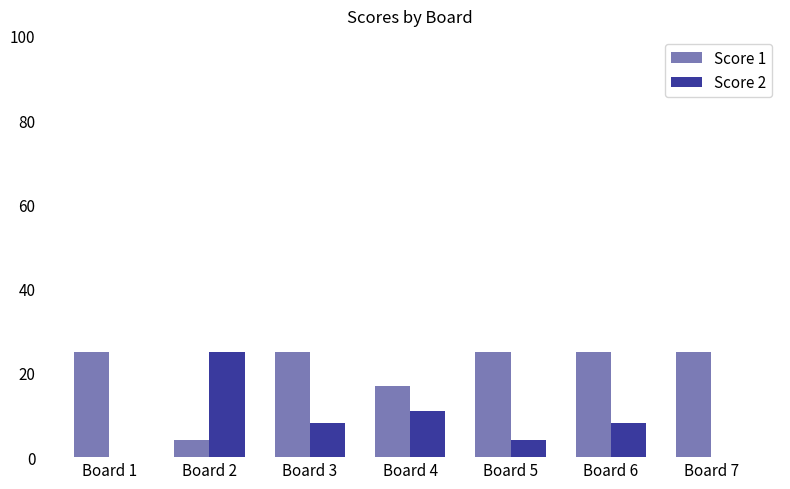

Where is Score 2 nearest to the value 12?

Board 4